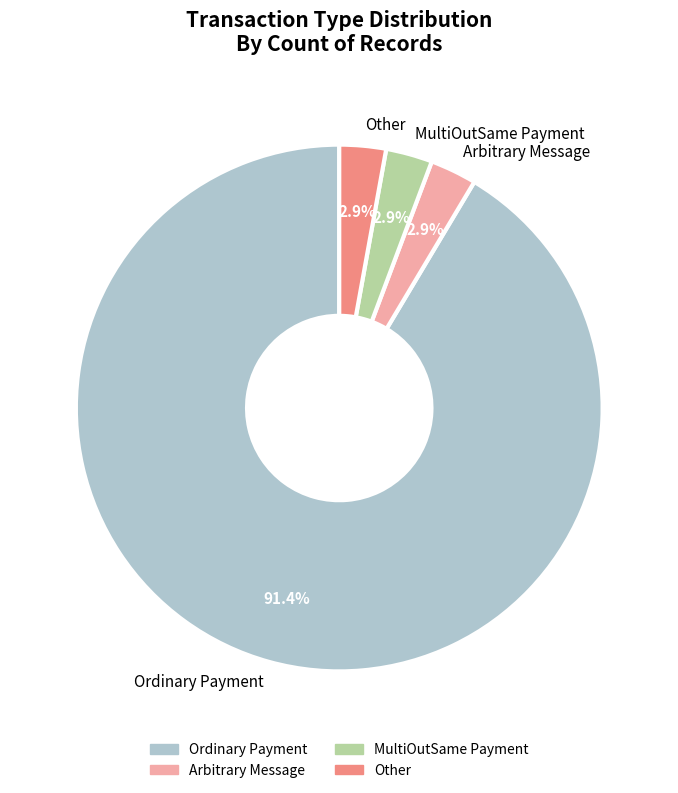

How much of the chart is everything except MultiOutSame Payment?

97.1%